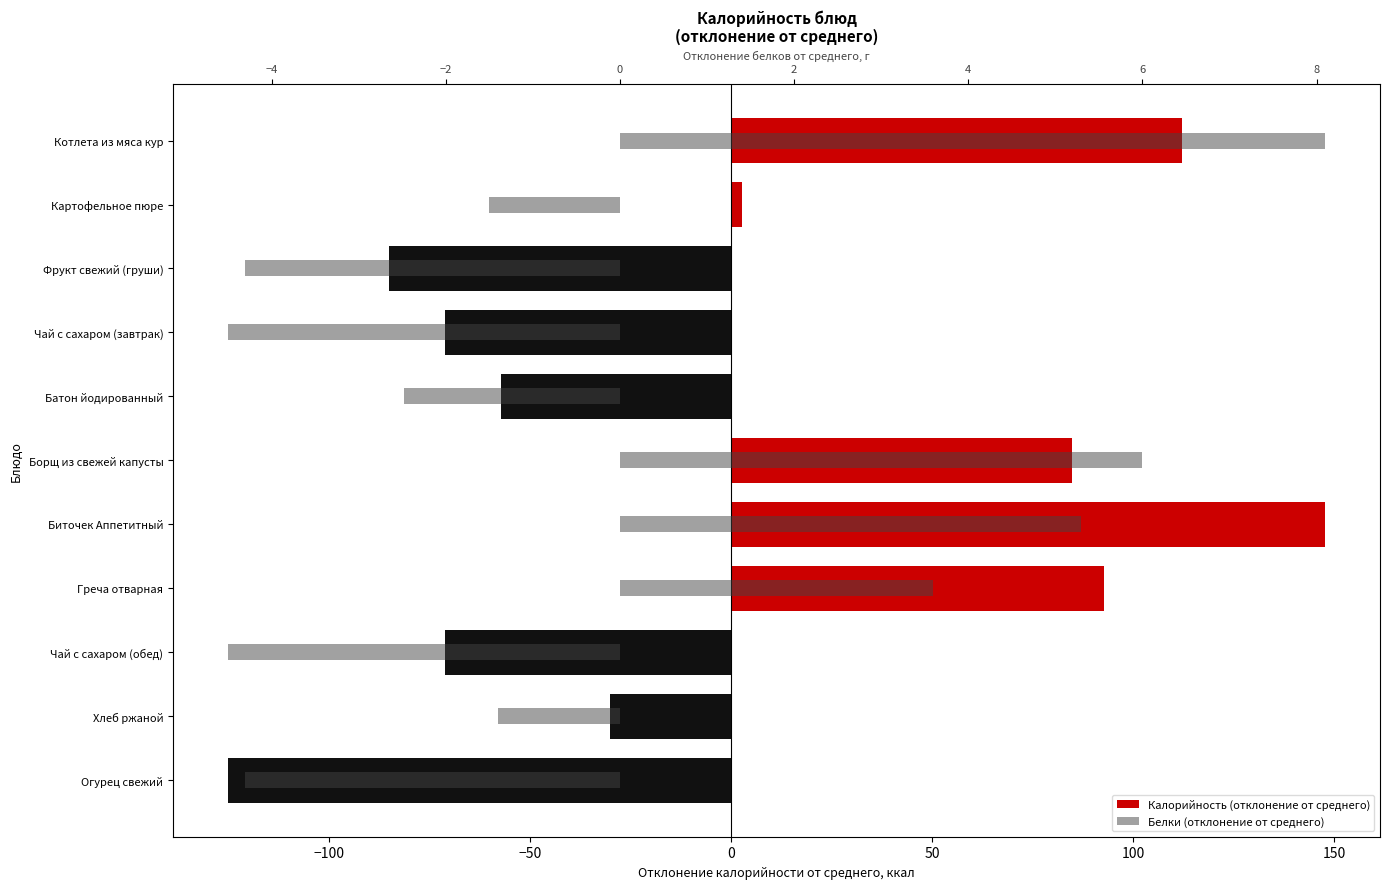

How many values in Белки (отклонение от среднего) are below zero?

7